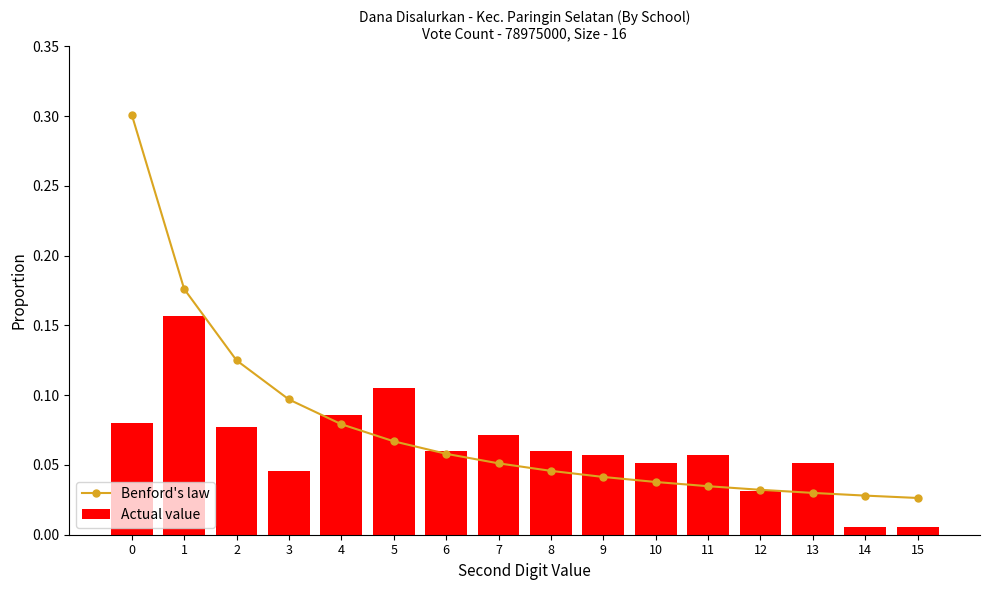

What is the sum of the Benford's law values at 14 and 9?

0.1